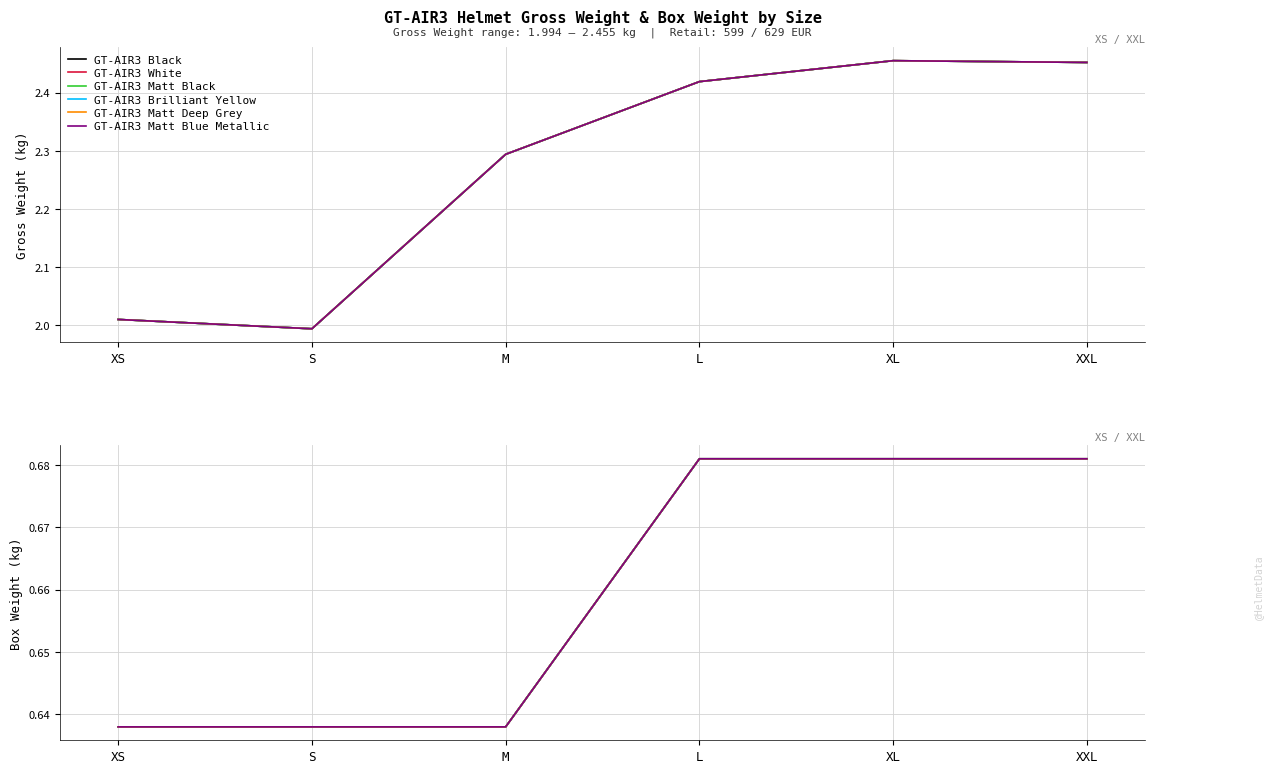

Reading left to right, list all the values displayed in this chart.

GT-AIR3 Black: XS=0.6	S=0.6	M=0.6	L=0.7	XL=0.7	XXL=0.7
GT-AIR3 White: XS=0.6	S=0.6	M=0.6	L=0.7	XL=0.7	XXL=0.7
GT-AIR3 Matt Black: XS=0.6	S=0.6	M=0.6	L=0.7	XL=0.7	XXL=0.7
GT-AIR3 Brilliant Yellow: XS=0.6	S=0.6	M=0.6	L=0.7	XL=0.7	XXL=0.7
GT-AIR3 Matt Deep Grey: XS=0.6	S=0.6	M=0.6	L=0.7	XL=0.7	XXL=0.7
GT-AIR3 Matt Blue Metallic: XS=0.6	S=0.6	M=0.6	L=0.7	XL=0.7	XXL=0.7